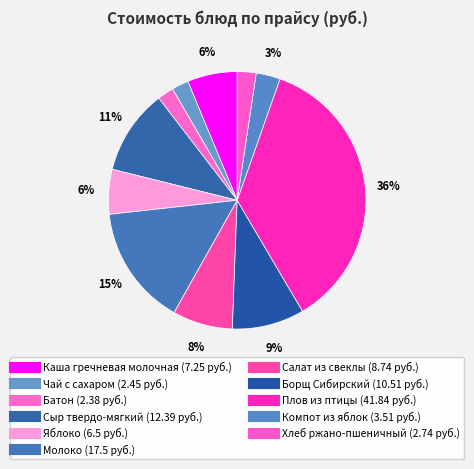

How many slices are in this pie chart?

11